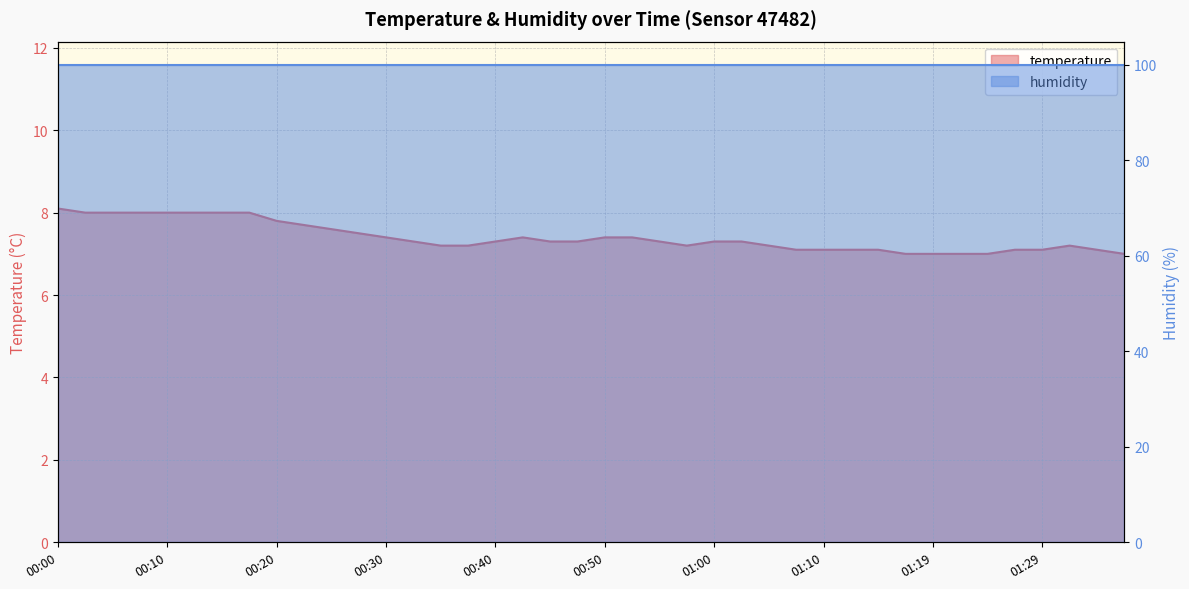

Which has a higher value, 00:10 or 01:10?

00:10